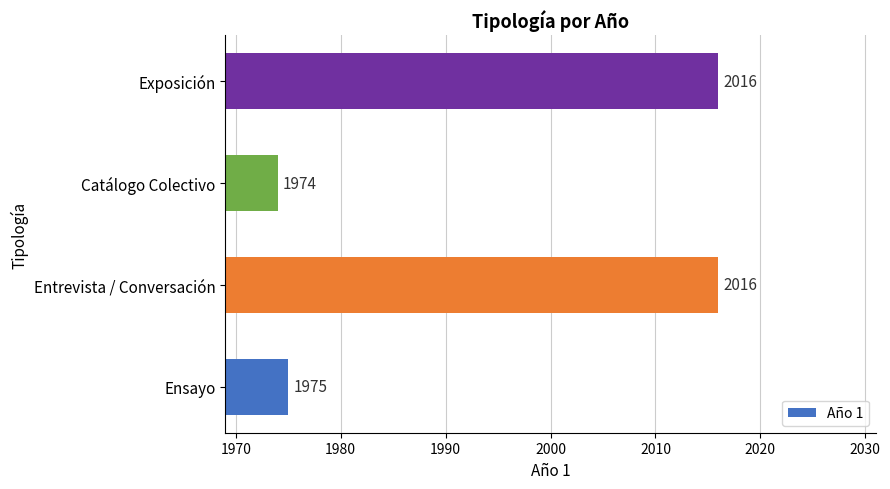

How many series are shown in this chart?

1